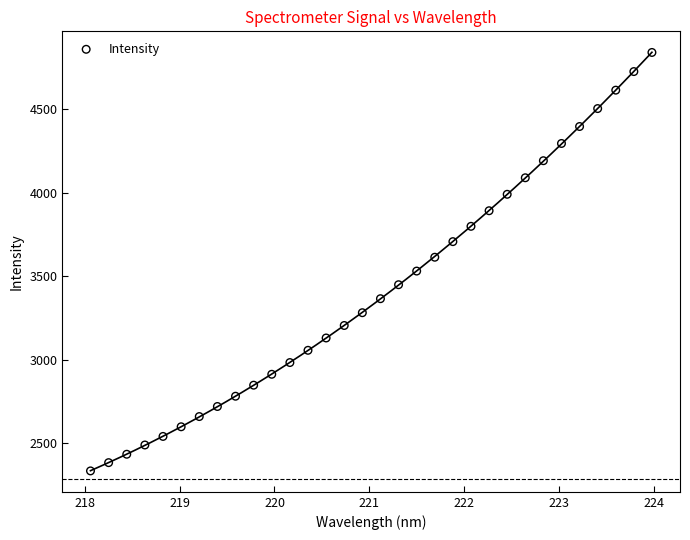

What is the range of Y values (max minus min)?

2509.7